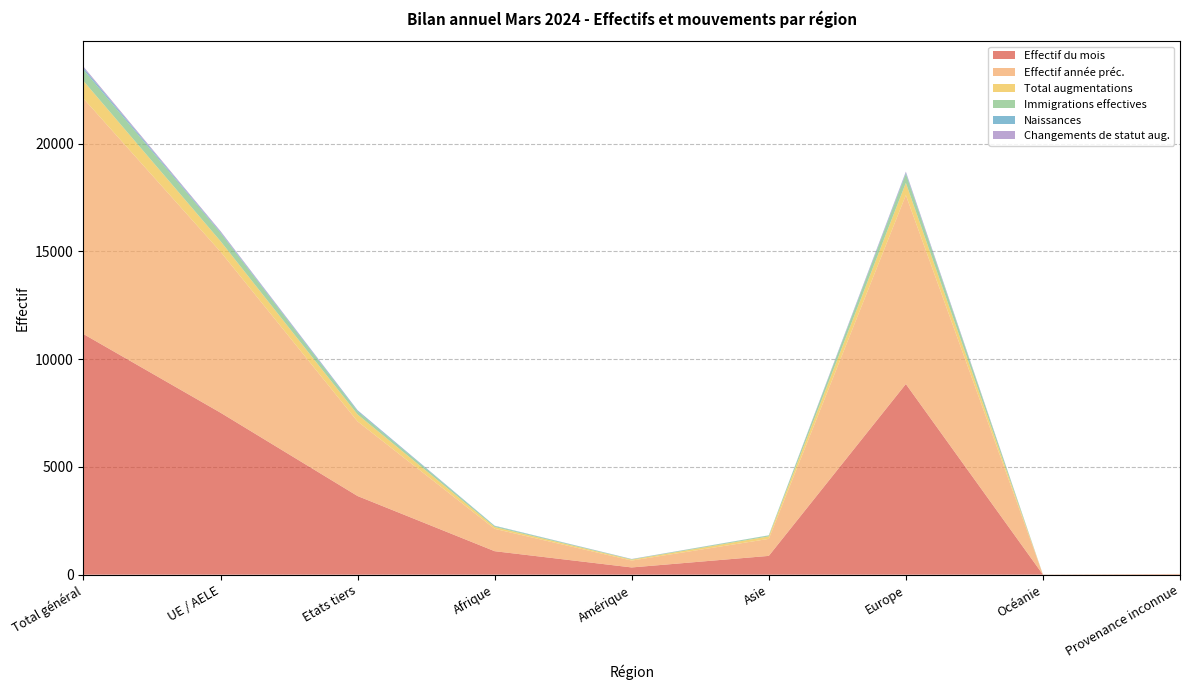

How many data points in Naissances are above 17?

4